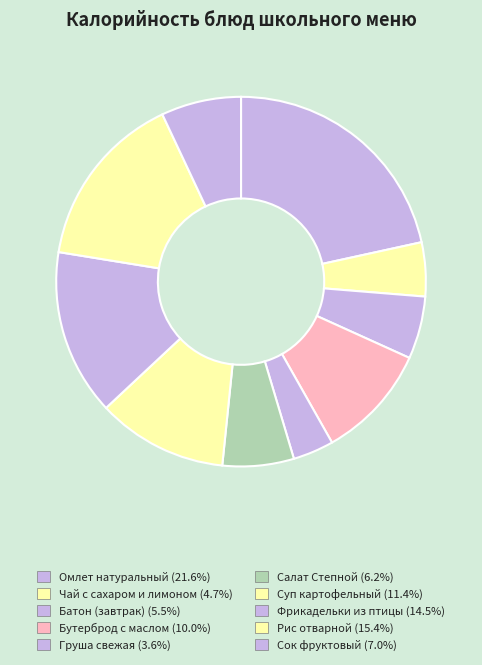

How many slices are in this pie chart?

10